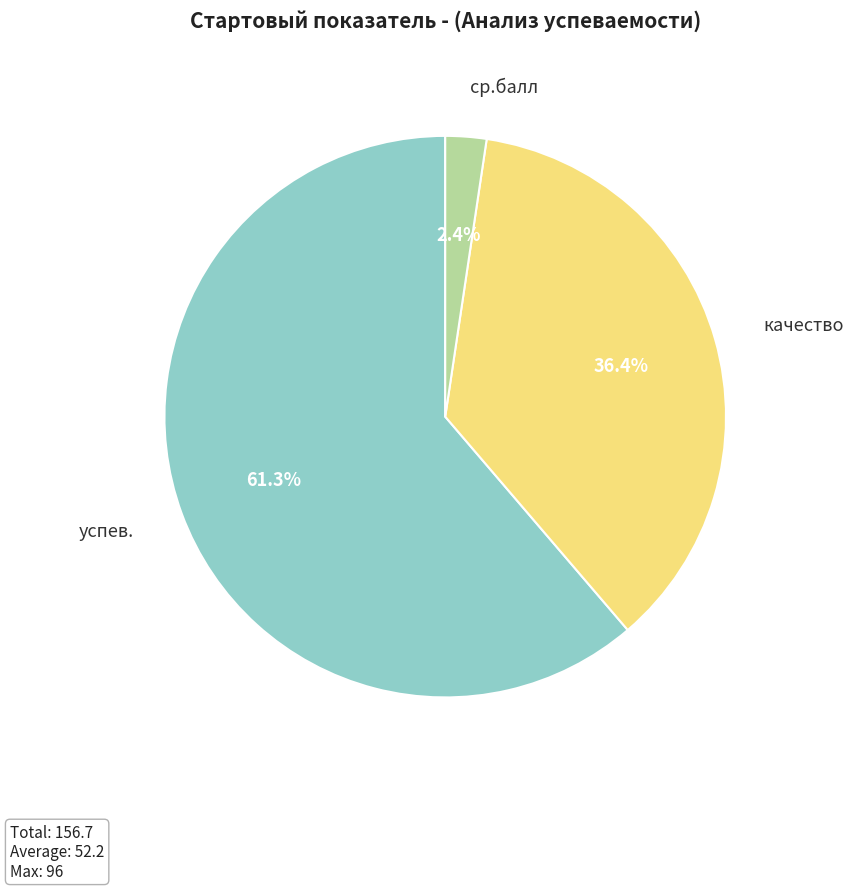

To the nearest percent, what is the difference between the ср.балл and качество slice percentages?

34%